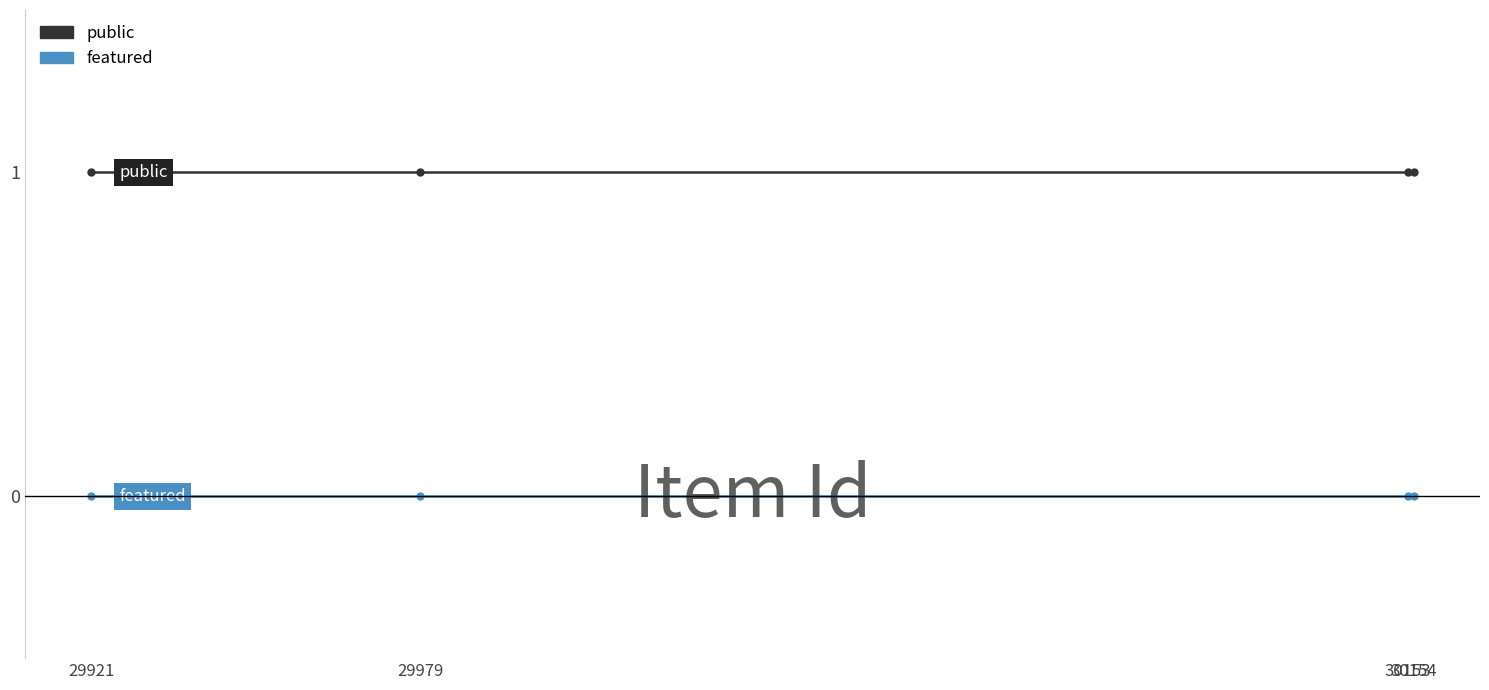

What are all the series names shown in the legend?

public, featured